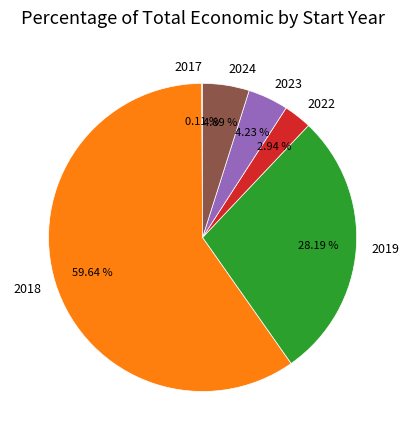

Does any single category account for the majority?

Yes